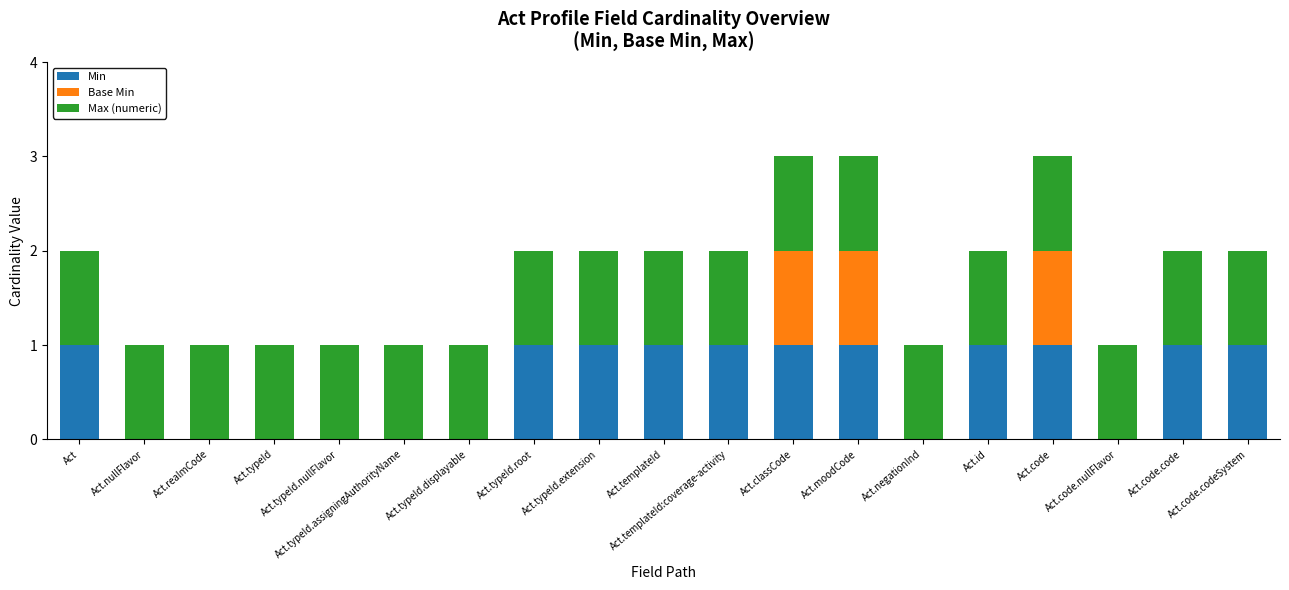

The Min series shows 0 at Act.code.nullFlavor. True or false?

True